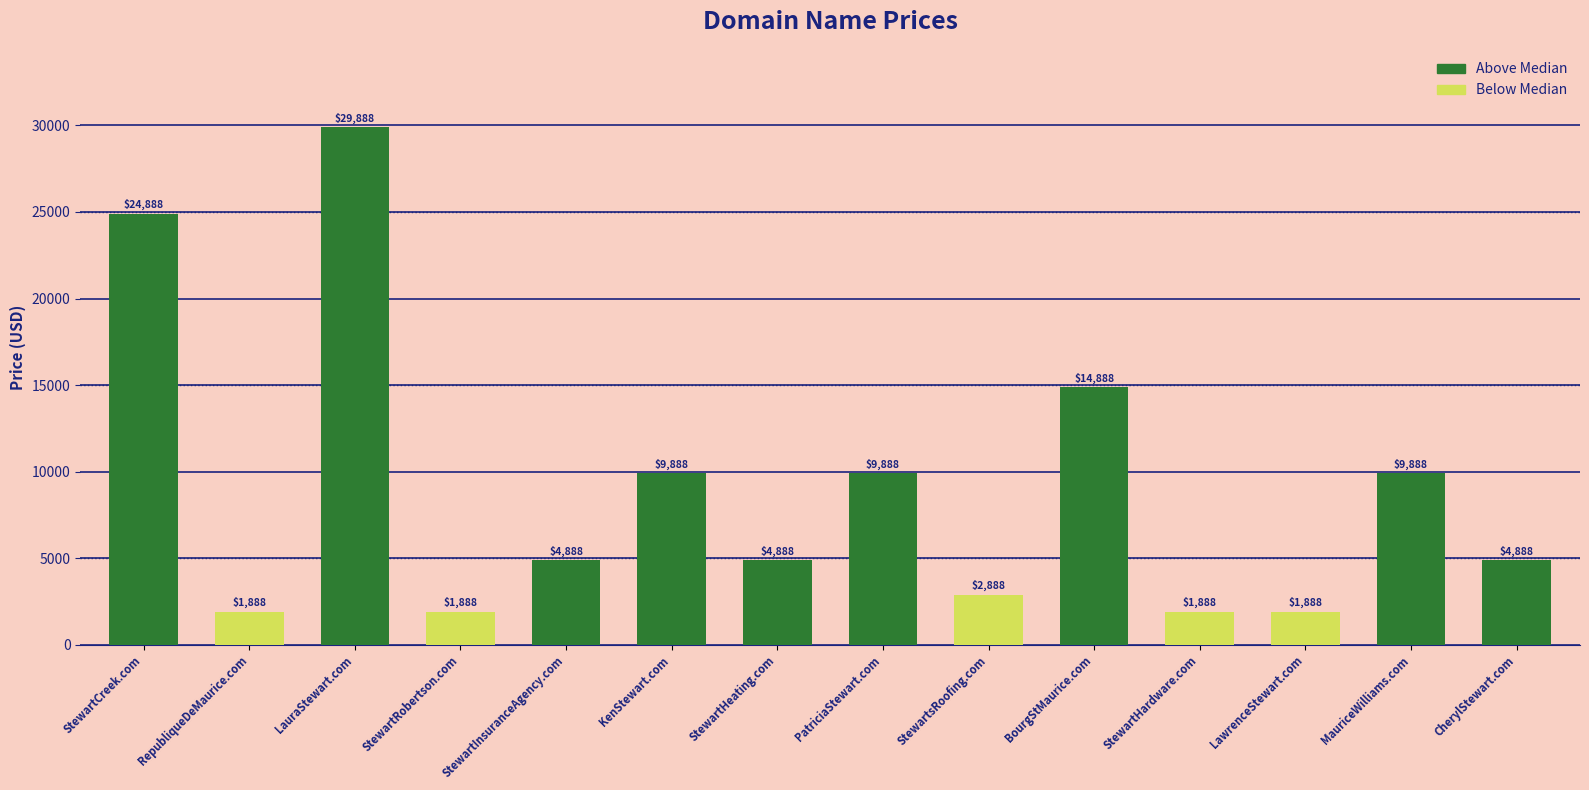

What is the change in value from StewartHeating.com to LawrenceStewart.com?

-3000